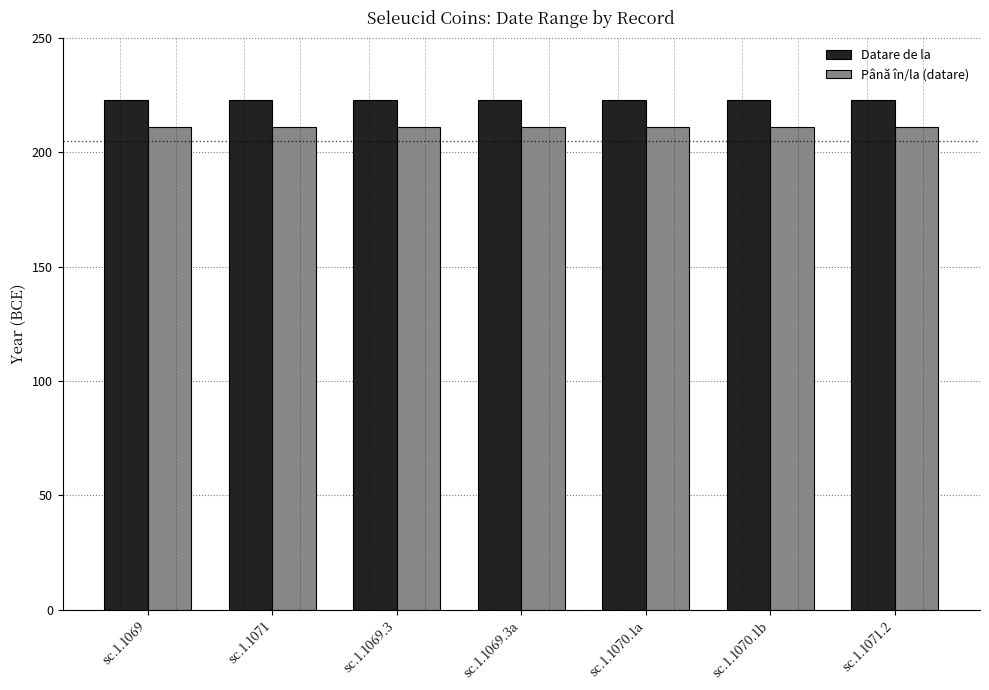

At how many categories does at least one series exceed 217?

7